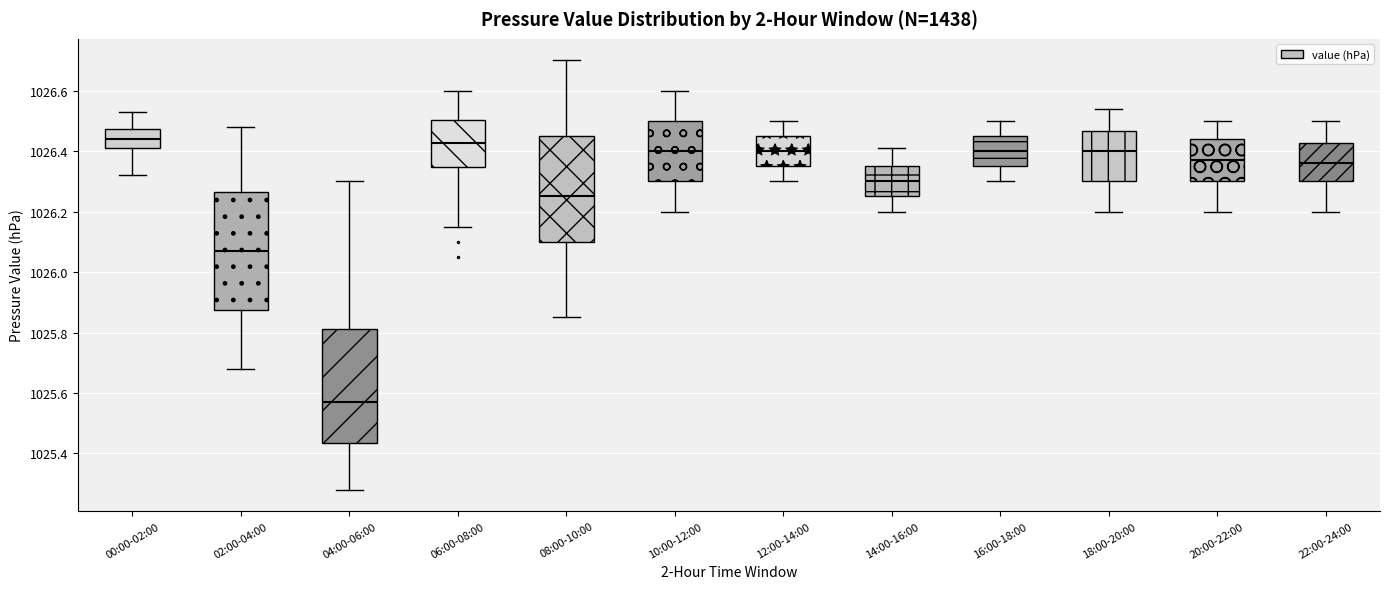

Where is the lower edge of the box for 08:00-10:00 on the y-axis? The values are not printed on the chart, so give them approximately, as read against the axis.

1026.10